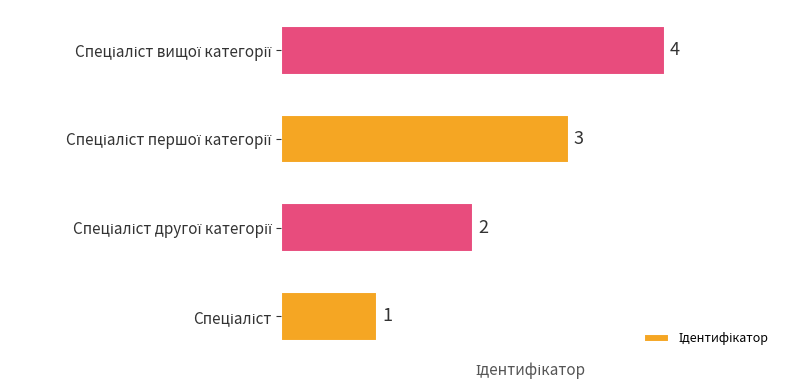

What is the difference between the maximum and minimum values?

3